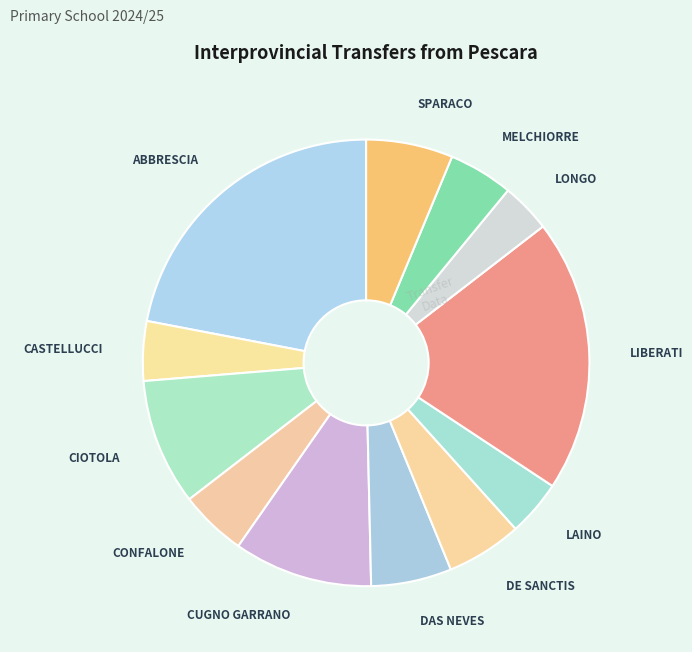

True or false: CUGNO GARRANO accounts for 1% of the total.

False